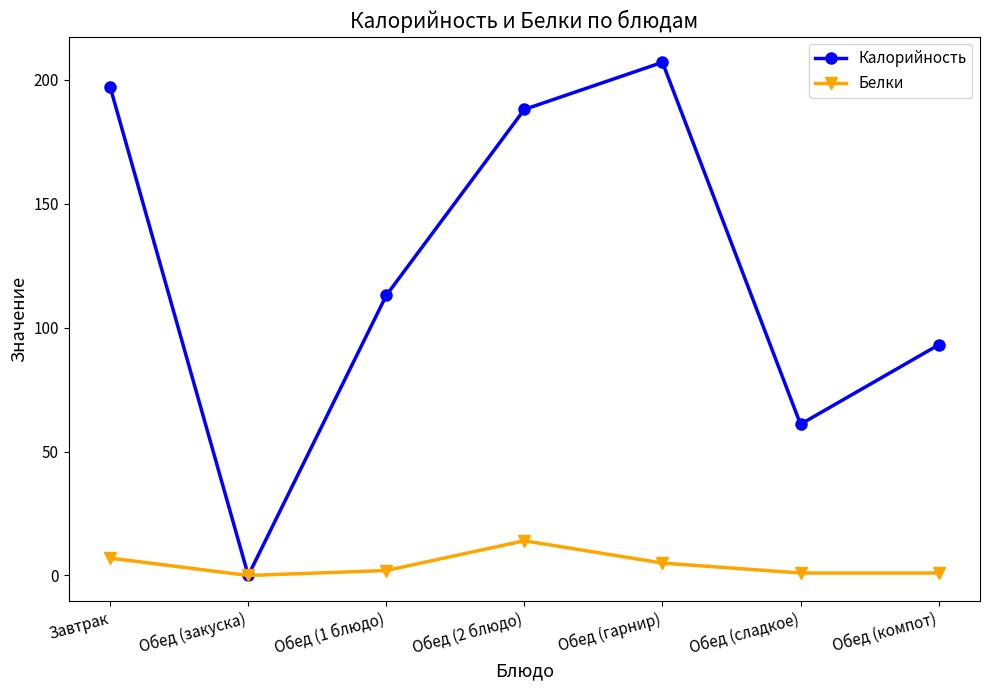

What is the difference between the Калорийность values at Обед (сладкое) and Завтрак?

136